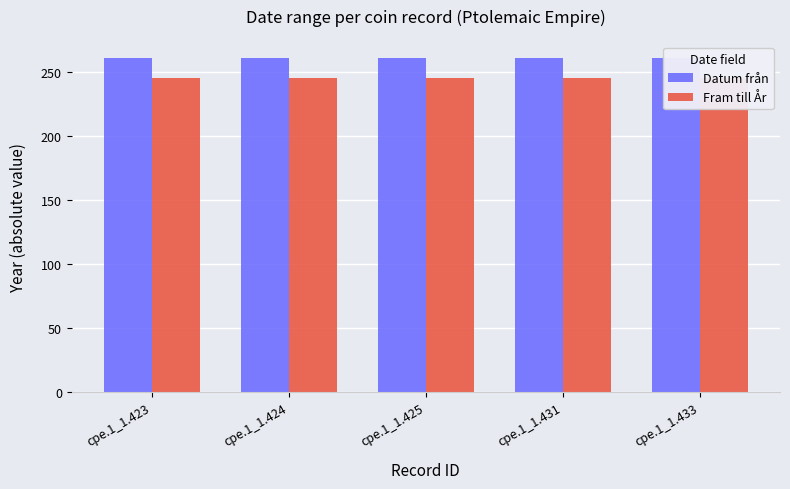

Which has a higher value, cpe.1_1.433 or cpe.1_1.431?

cpe.1_1.433